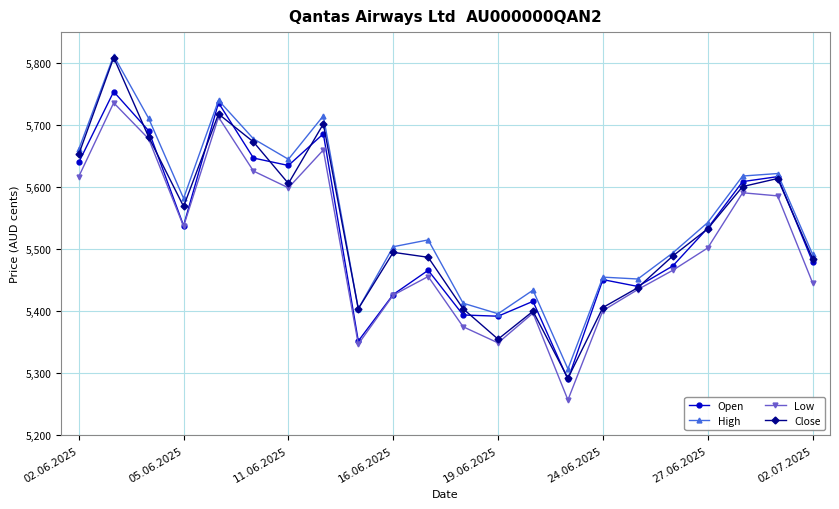

What are all the series names shown in the legend?

Open, High, Low, Close